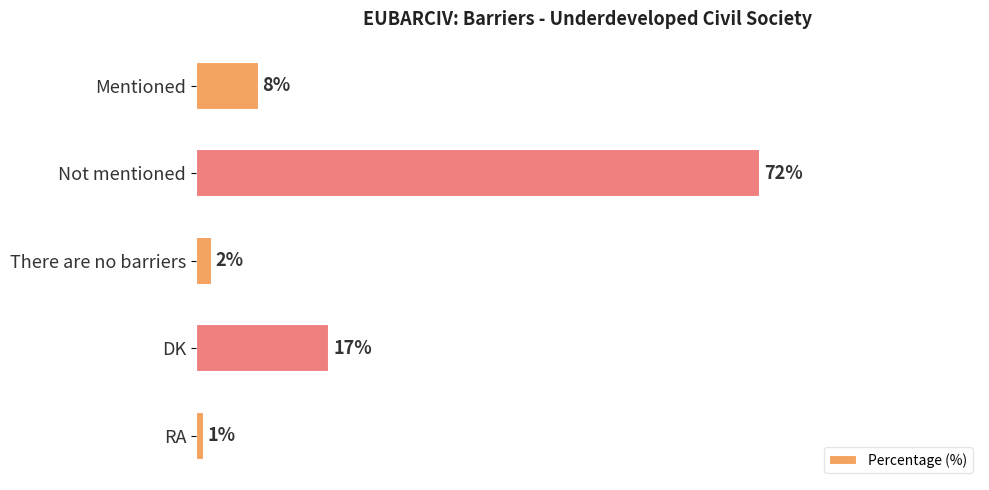

Which has a higher value, Mentioned or DK?

DK